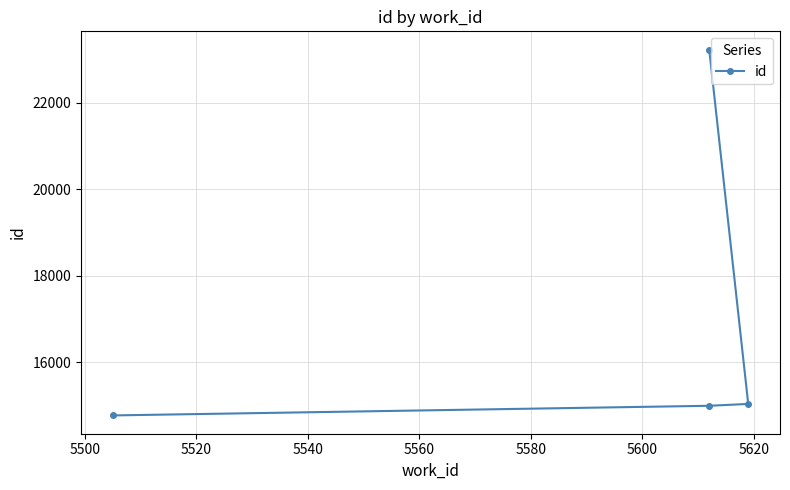

What is the smallest value displayed?

14770